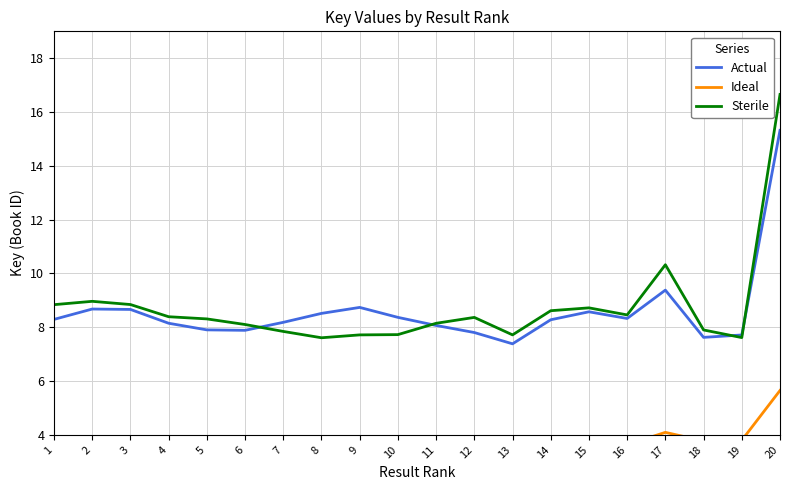

Is this an area chart (filled region under the line)?

No